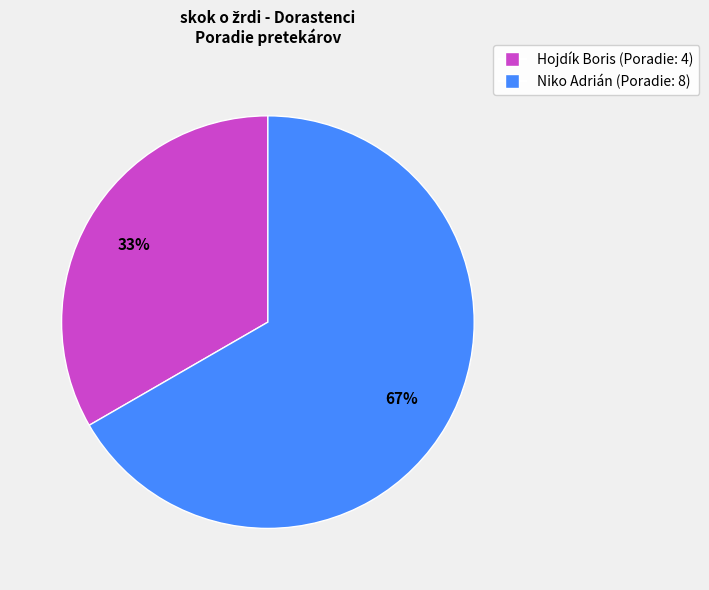

Which slice is the largest?

Niko Adrián